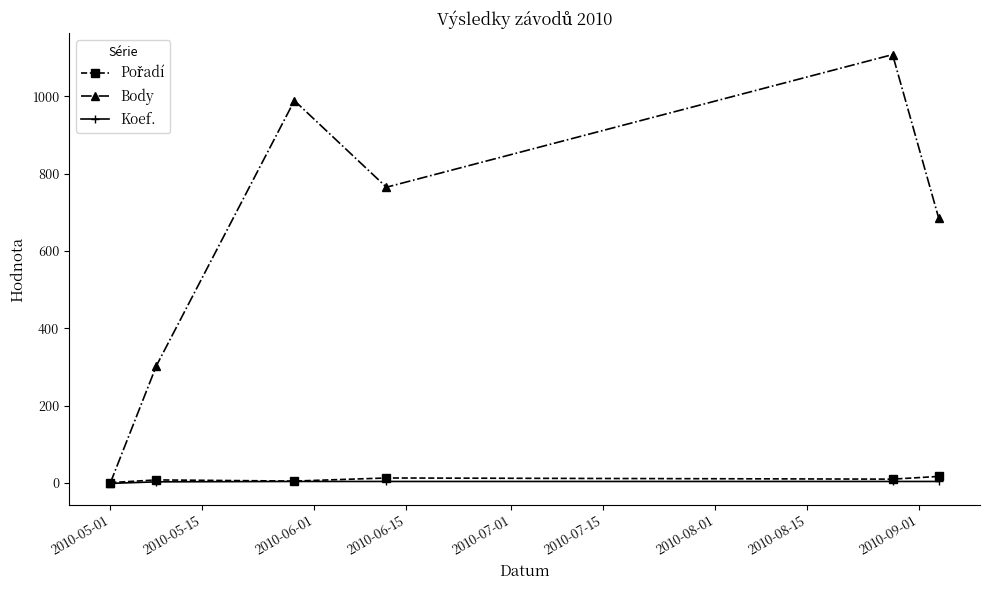

At how many categories does at least one series exceed 633?

4